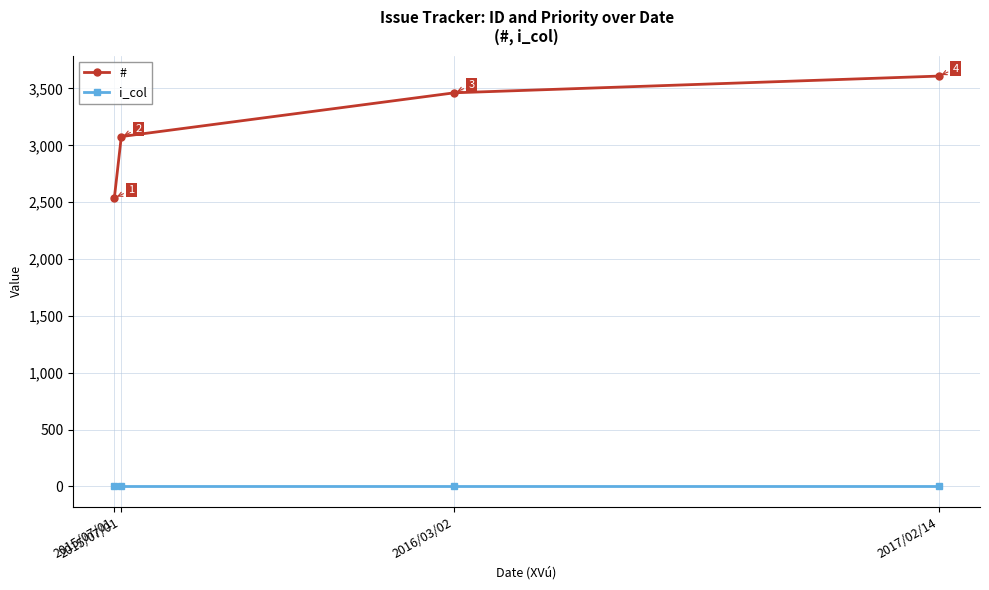

True or false: # and i_col intersect in this chart.

False